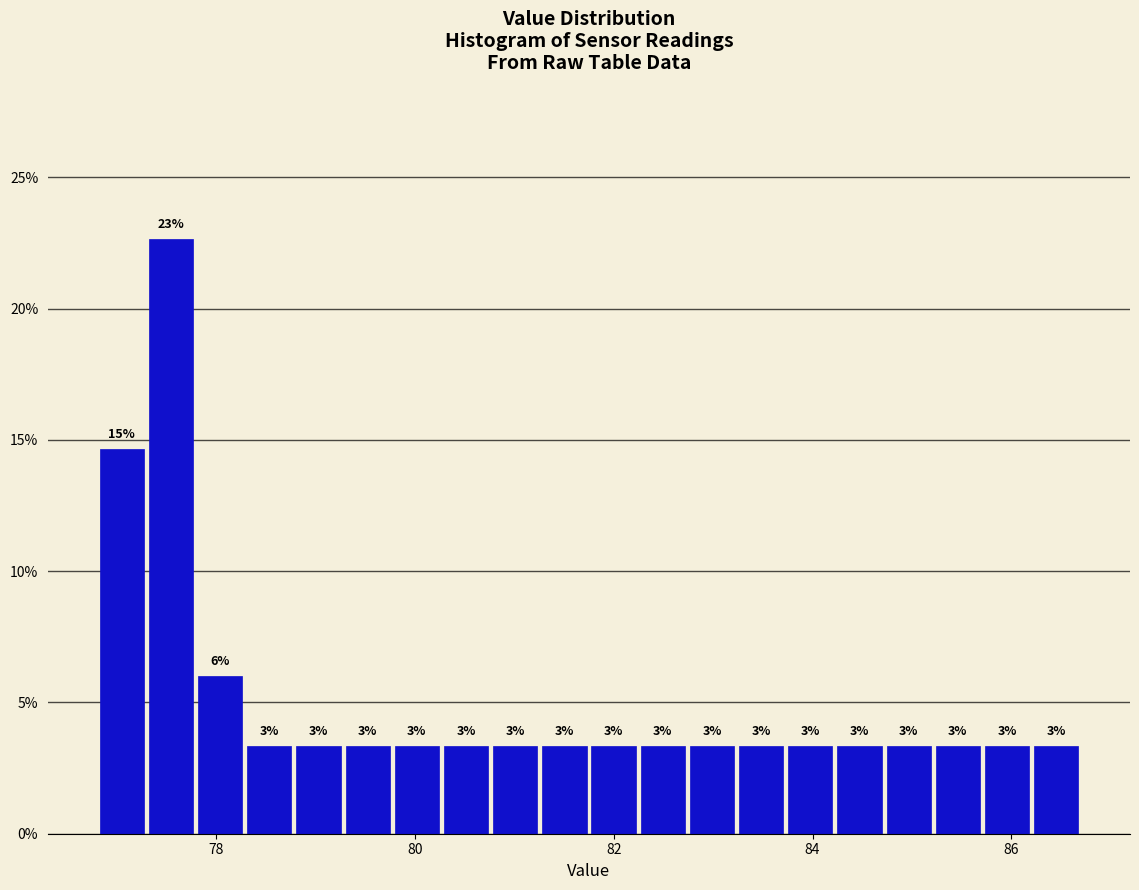

Around what value on the x-axis is the tallest bar? Give the approximate position of its centre, as read against the axis.

77.6